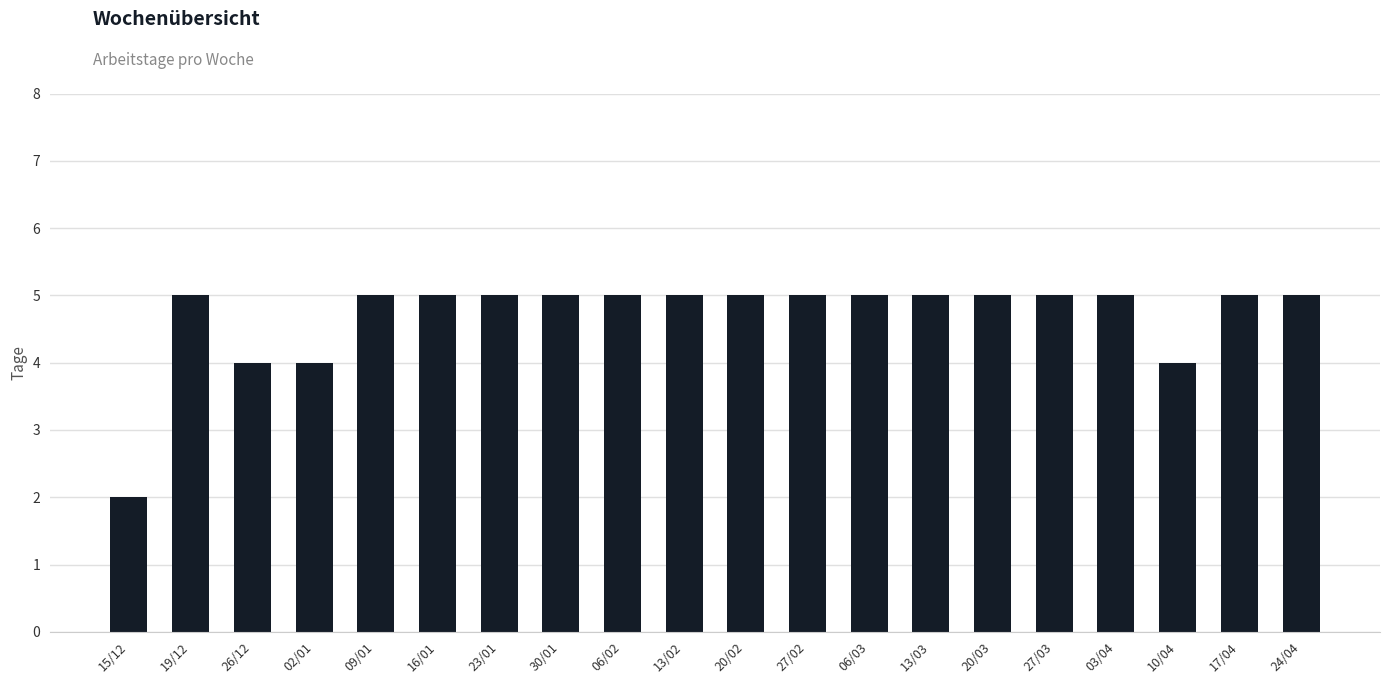

What is the minimum value shown in the chart?

2